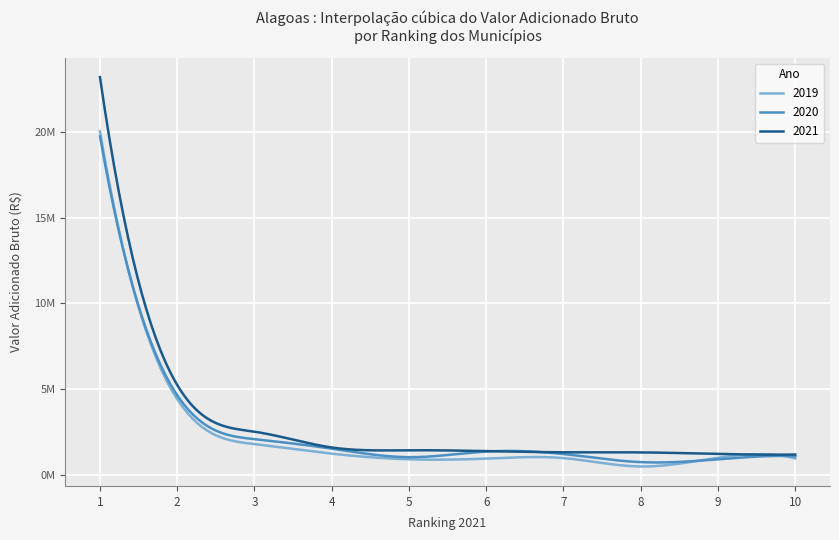

Reading left to right, transcribe all the data shown in this chart.

2019: 1=20015888.2	2=4426805.0	3=1813126.6	4=1254890.2	5=927039.5	6=967787.1	7=995767.6	8=508626.0	9=1015182.7	10=977222.9
2020: 1=19727355.0	2=4655548.5	3=2098642.4	4=1545372.4	5=1050279.8	6=1375968.1	7=1232609.9	8=761141.3	9=926000.4	10=1111630.8
2021: 1=23179002.9	2=5254094.0	3=2534968.8	4=1614773.5	5=1452476.5	6=1403294.1	7=1333193.2	8=1327358.4	9=1238506.5	10=1203782.9